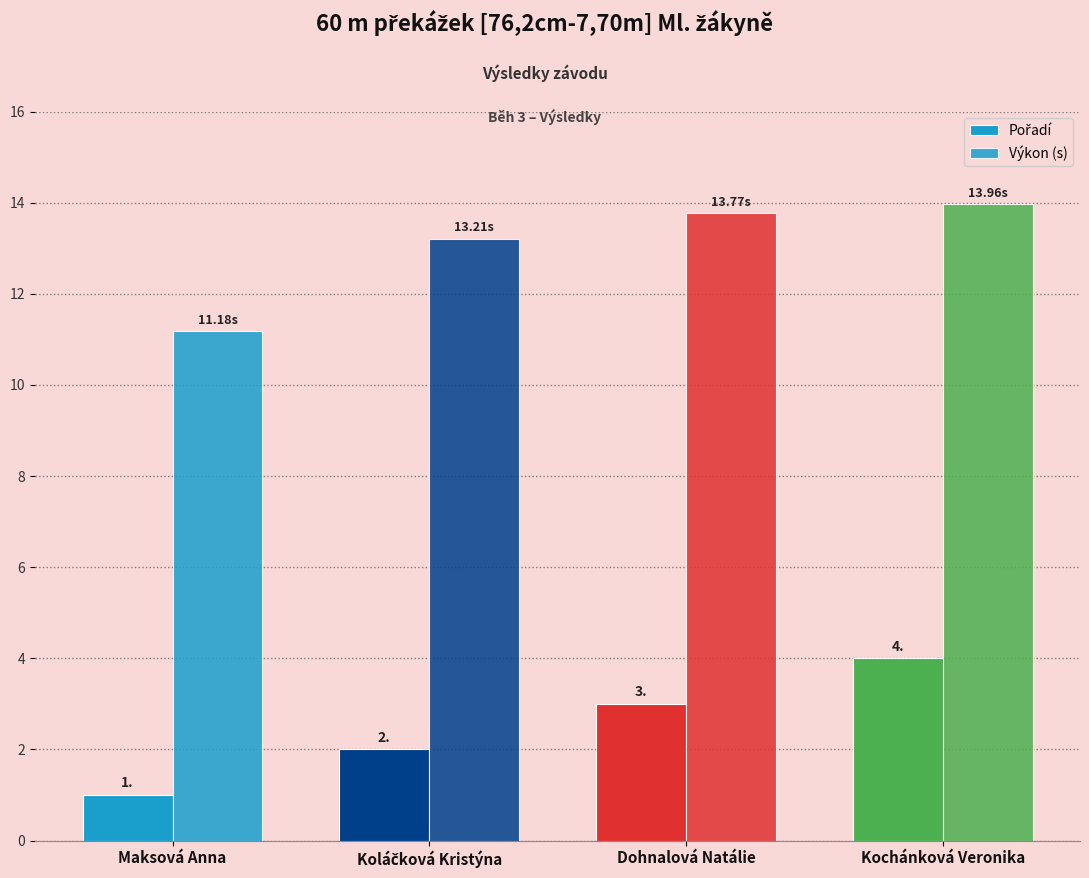

How many bars are there in total?

8